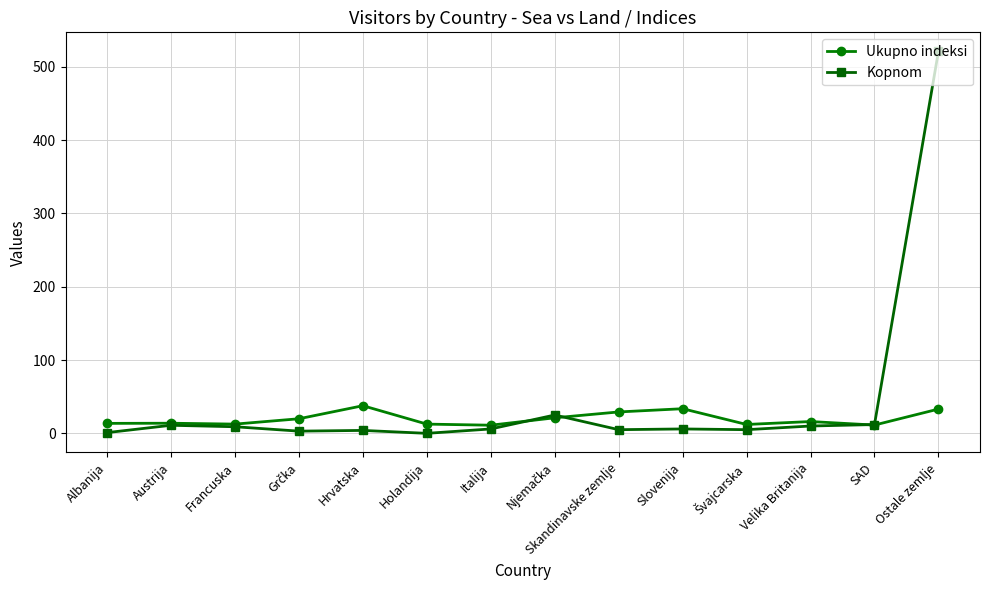

What is the average value of the Kopnom series?

44.1